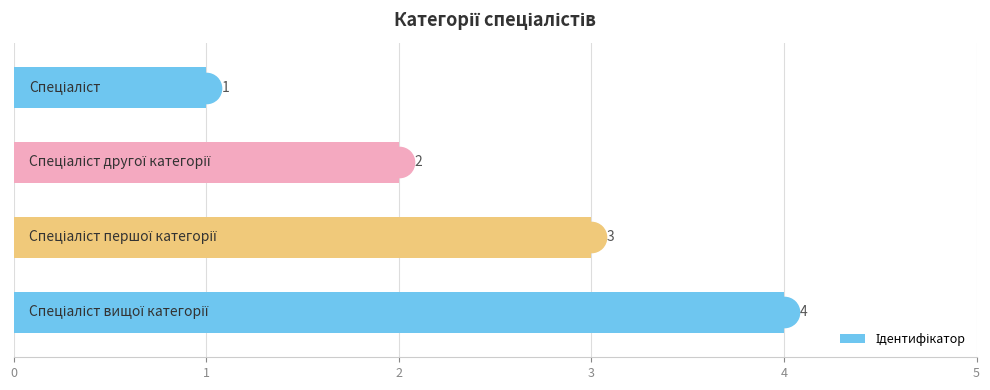

Count the values in the range 2 to 4.

3